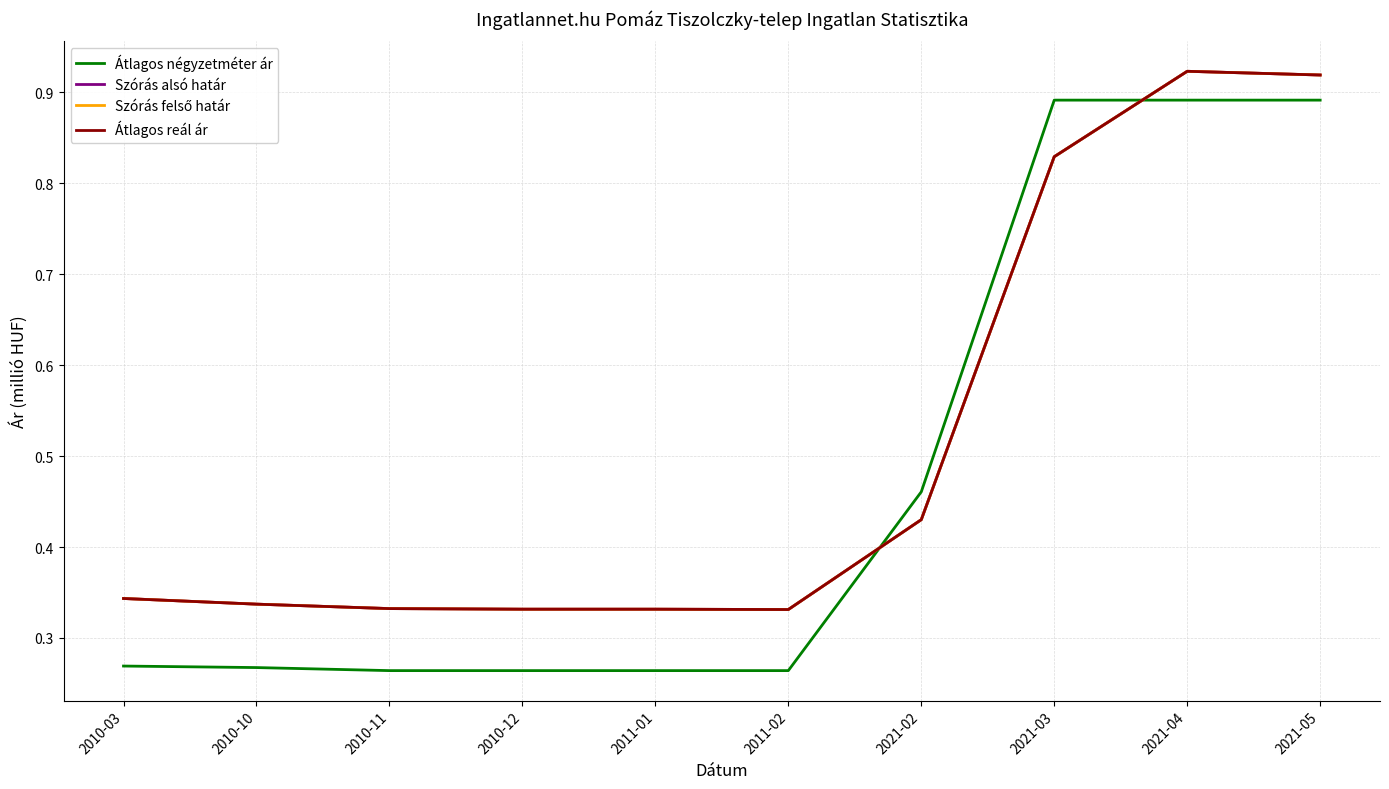

Is the value of Szórás alsó határ at 2011-02 greater than the value of Szórás felső határ at 2021-03?

No